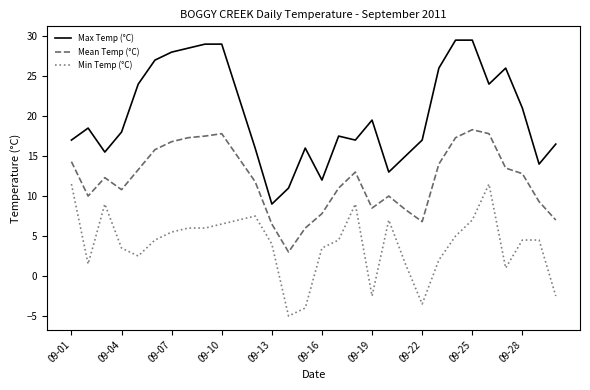

Which series has the largest total across all categories?

Max Temp (°C)